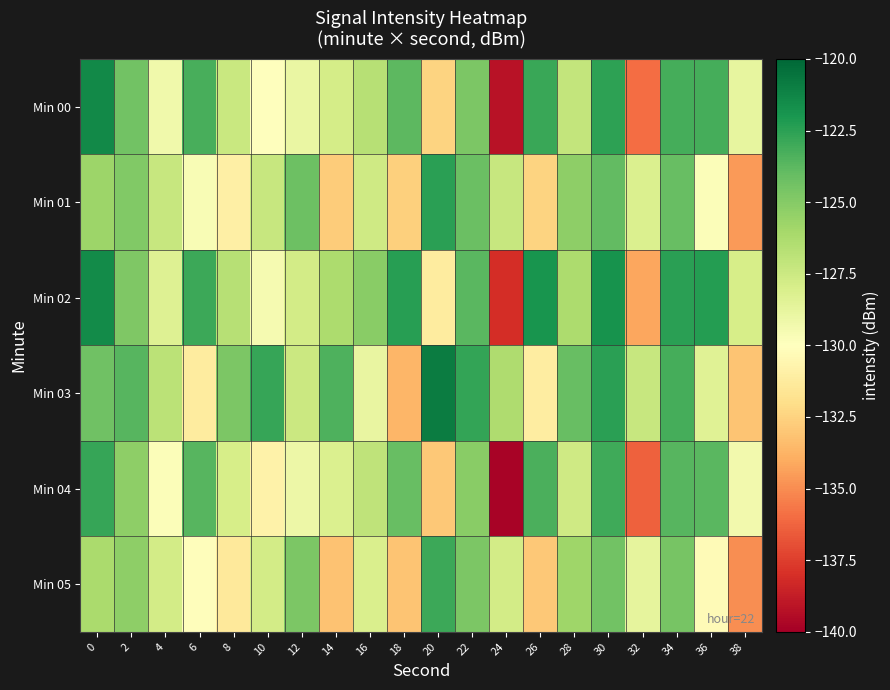

What is the total value across all series at 16?

-763.4